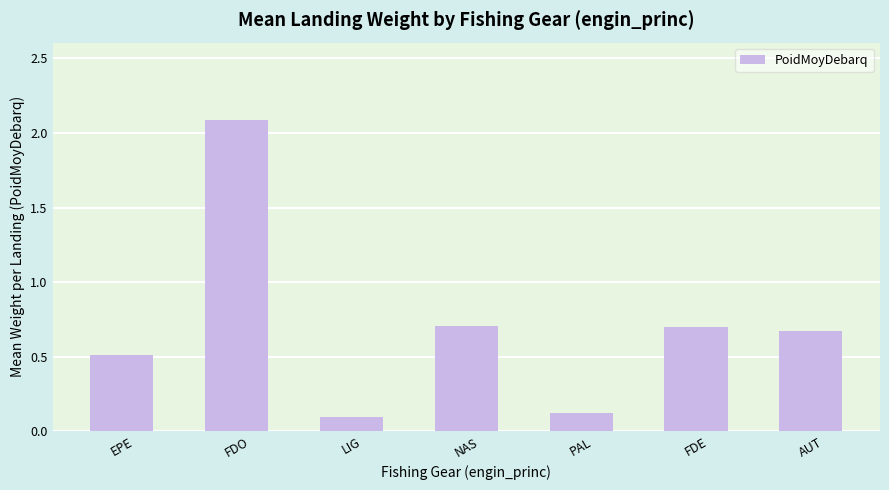

What value does the data have at EPE?

0.5